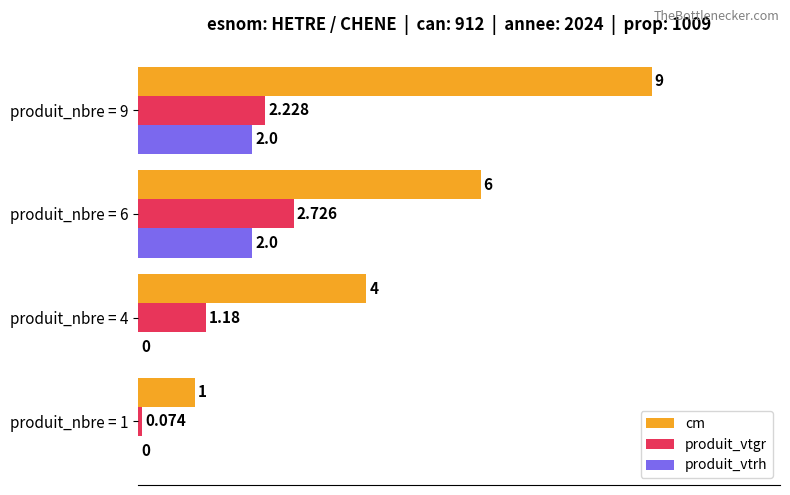

What is the average value of the cm series?

5.0